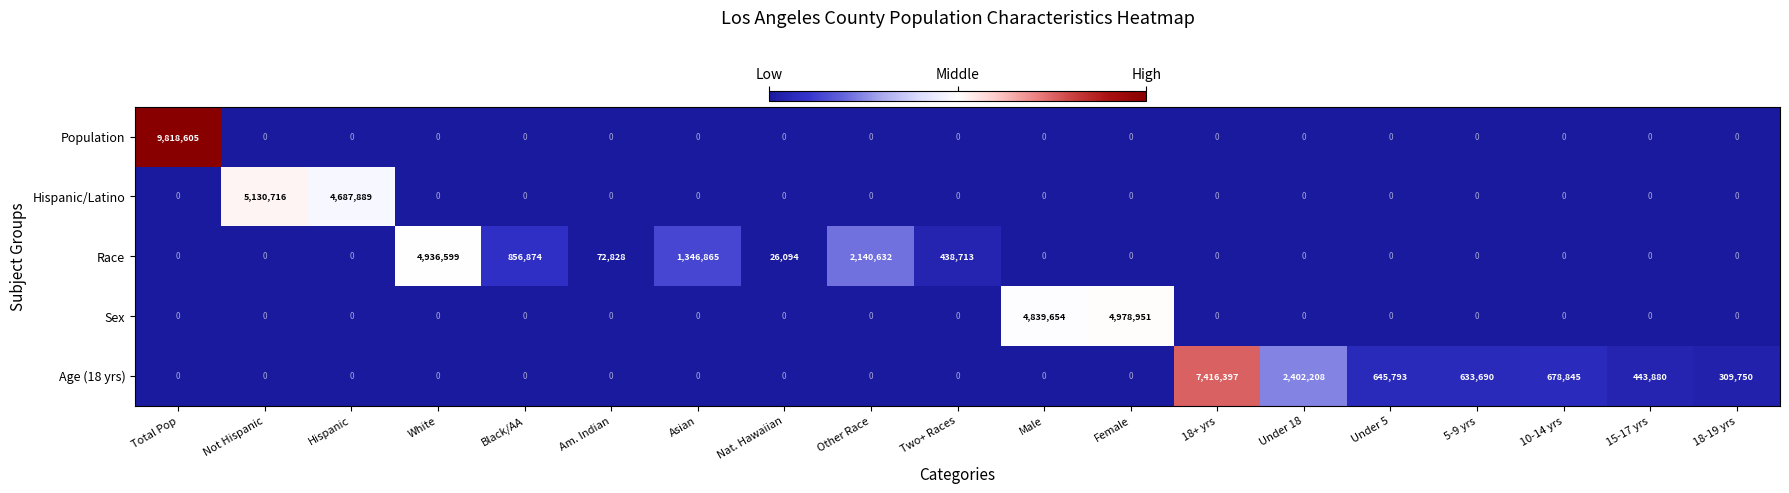

What is the sum of the Hispanic/Latino values at Nat. Hawaiian and Hispanic?

4687889